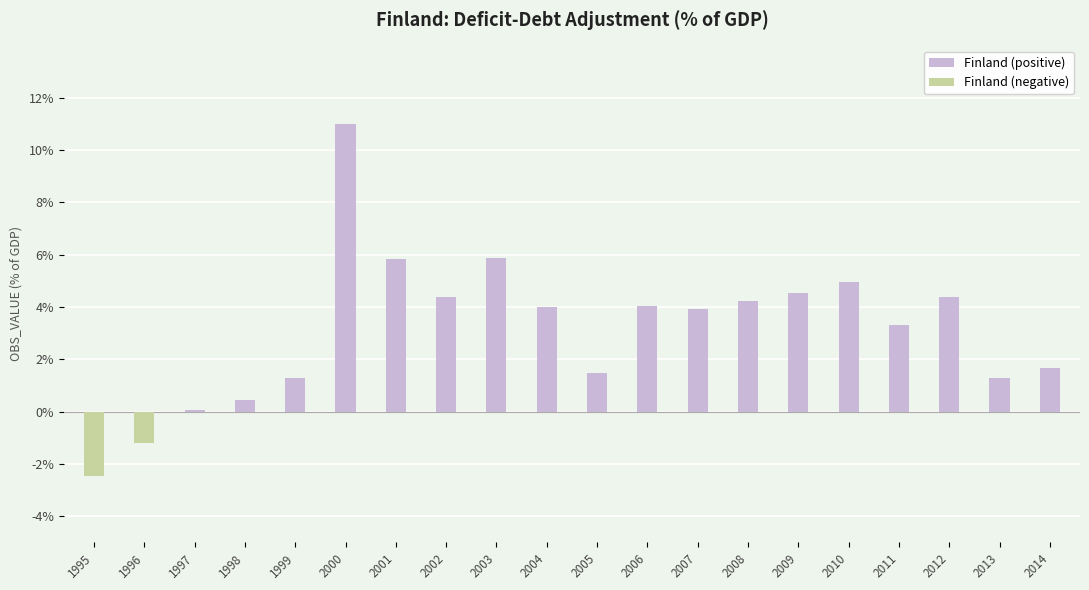

What is the average value?

3.1